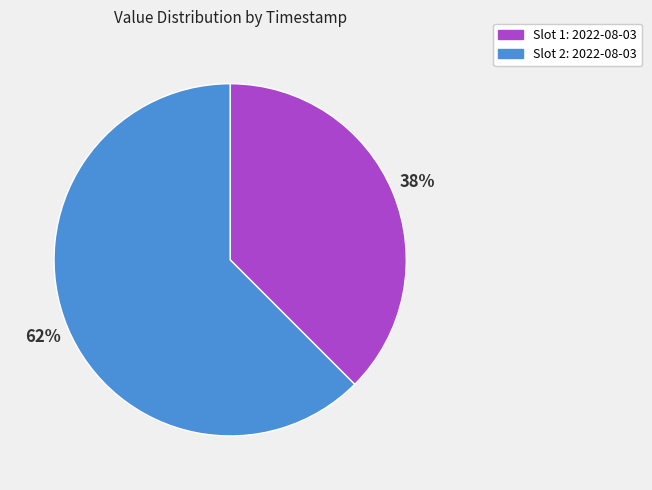

To the nearest percent, what is the average slice percentage?

50%